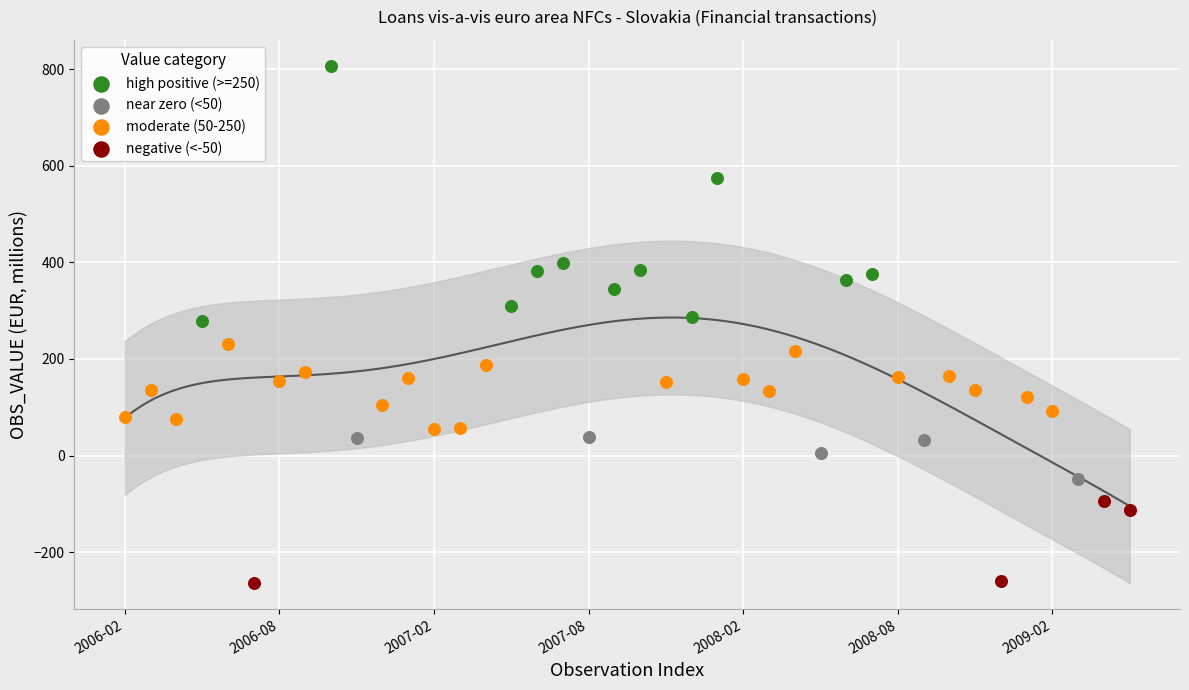

Which series reaches the maximum Y coordinate?

high positive (>=250)